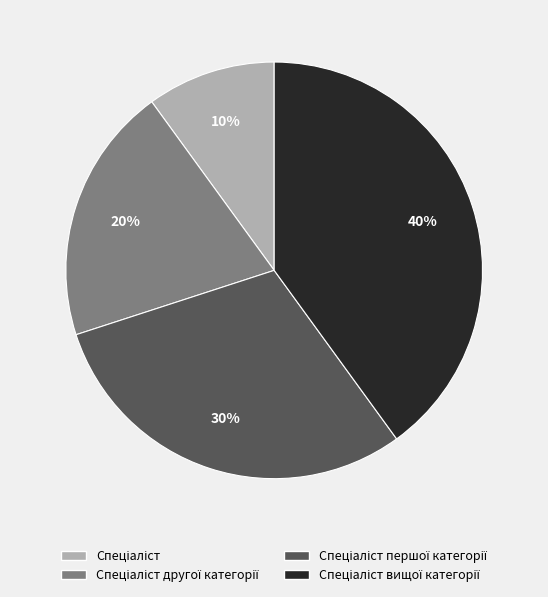

Does any single category account for the majority?

No